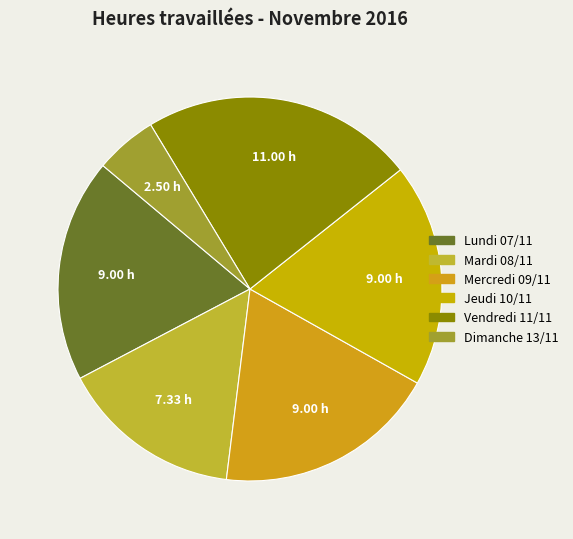

True or false: Vendredi 11/11 accounts for 23% of the total.

True